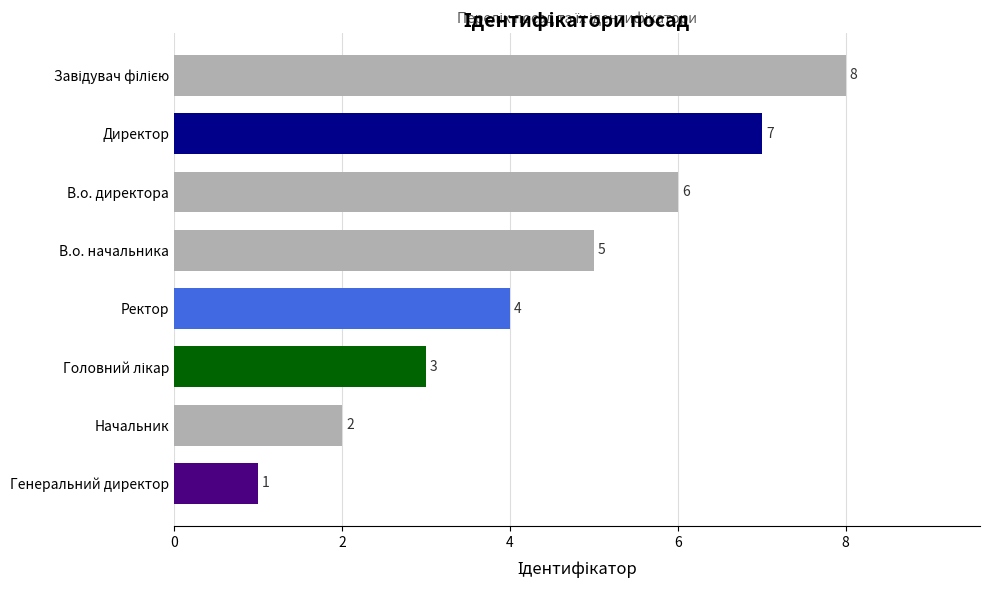

Count the values in the range 3 to 7.

5